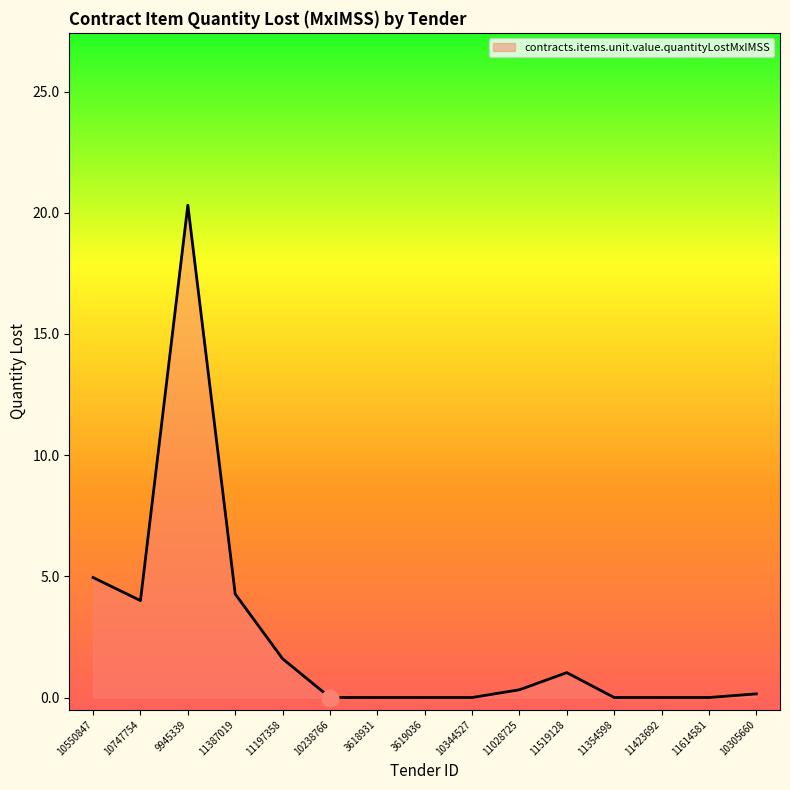

What is the difference between the maximum and minimum values?

20.3